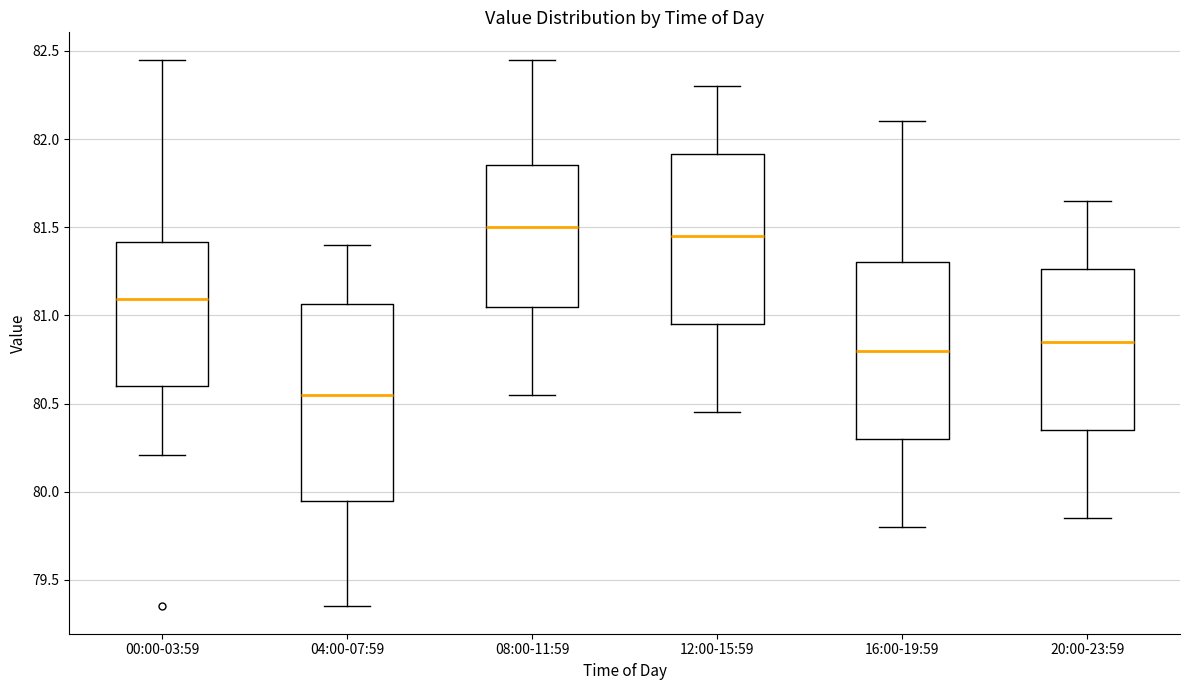

Reading left to right, transcribe this box plot: for each box, give where its median line is, the range the box spans, and where its two whiskers end, as read against the y-axis. The values are not printed on the chart, so give them approximately, as read against the axis.

00:00-03:59: median 81.10, box 80.60 to 81.40, whiskers 80.20 to 82.45
04:00-07:59: median 80.55, box 79.95 to 81.05, whiskers 79.35 to 81.40
08:00-11:59: median 81.50, box 81.05 to 81.85, whiskers 80.55 to 82.45
12:00-15:59: median 81.45, box 80.95 to 81.90, whiskers 80.45 to 82.30
16:00-19:59: median 80.80, box 80.30 to 81.30, whiskers 79.80 to 82.10
20:00-23:59: median 80.85, box 80.35 to 81.25, whiskers 79.85 to 81.65